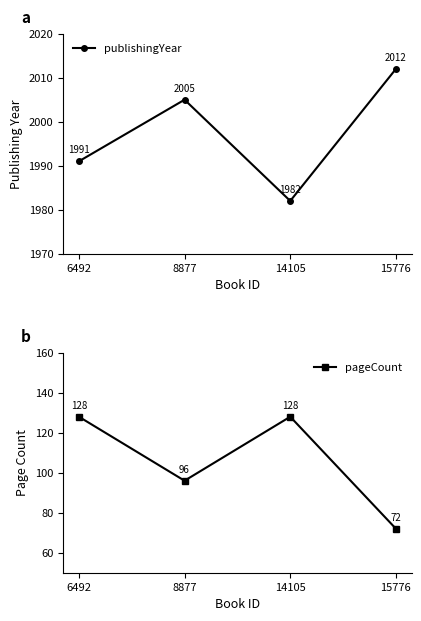

List the series in order of their peak value, lowest first.

pageCount, publishingYear